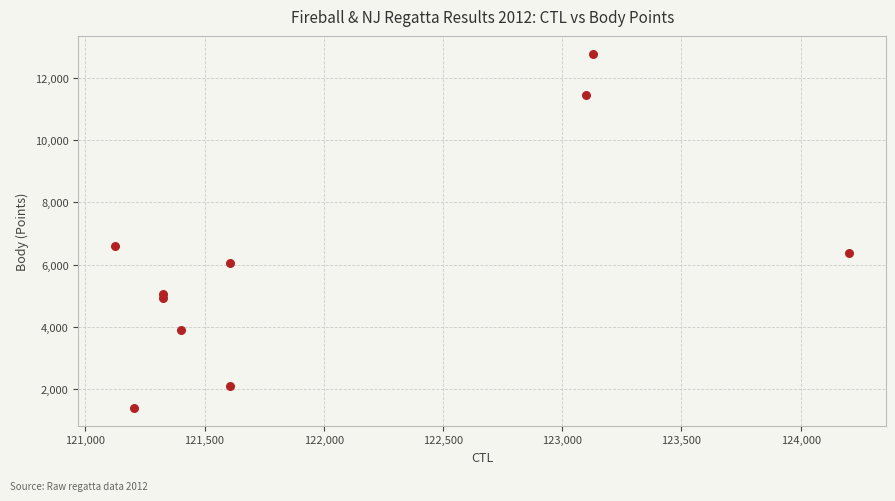

What Y value in the scatter plot is closest to 7088?

6606